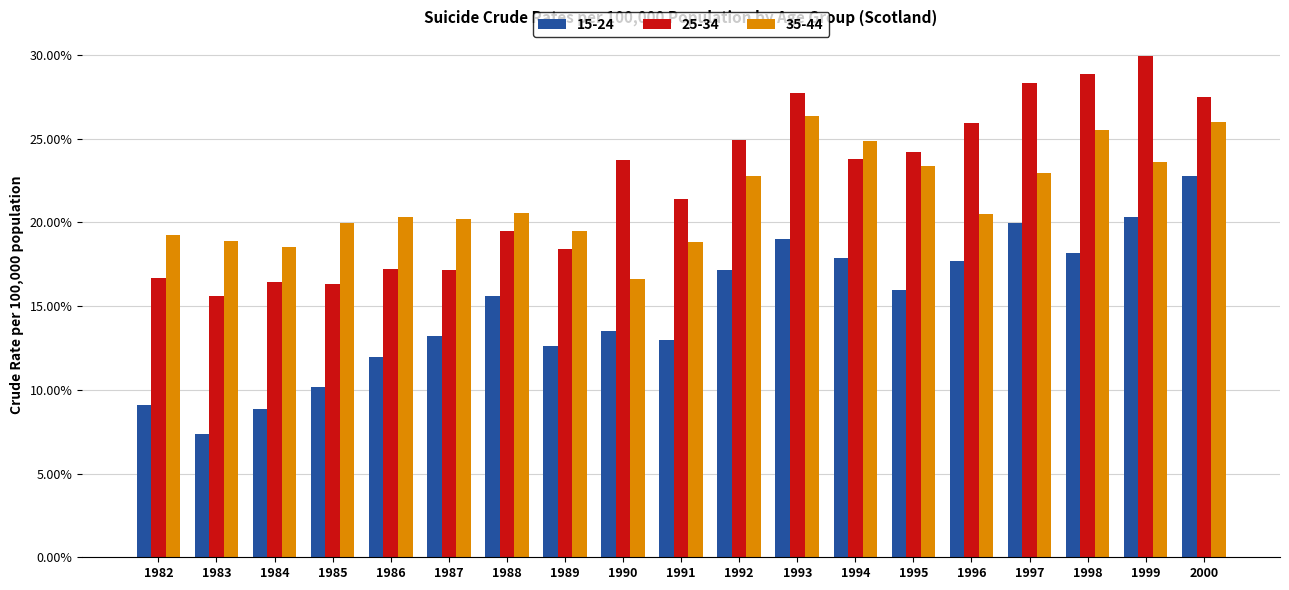

Which series has the largest range (max minus min)?

15-24